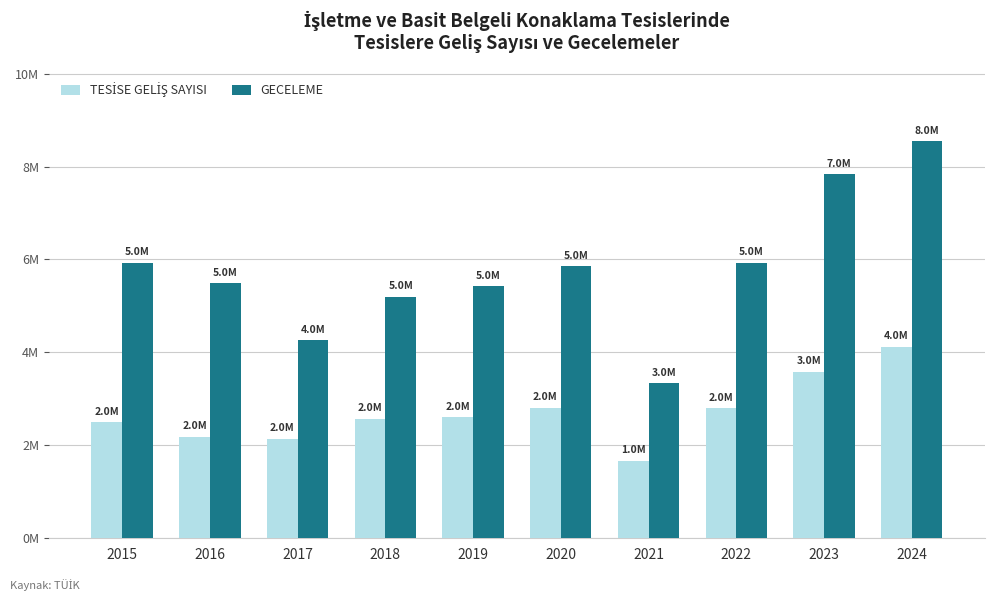

What is the difference between the maximum and second lowest values in the TESİSE GELİŞ SAYISI series?

1974499